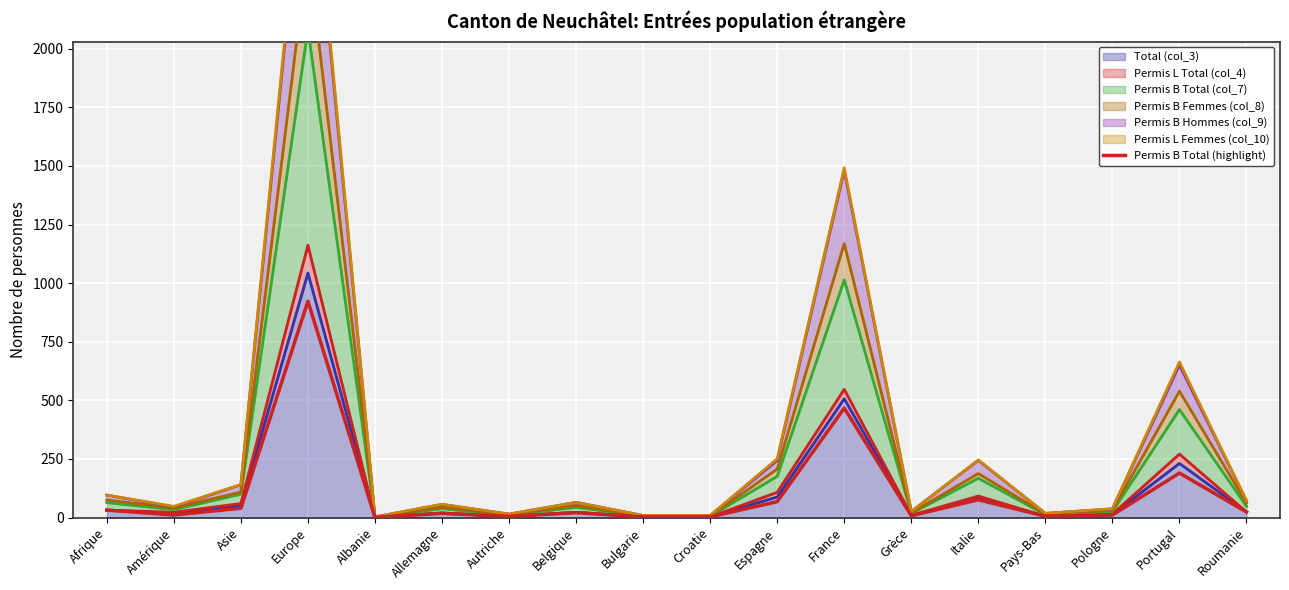

List the labels in order of value, largest first.

Europe, France, Portugal, Italie, Espagne, Asie, Afrique, Roumanie, Belgique, Allemagne, Amérique, Pologne, Grèce, Pays-Bas, Autriche, Bulgarie, Croatie, Albanie